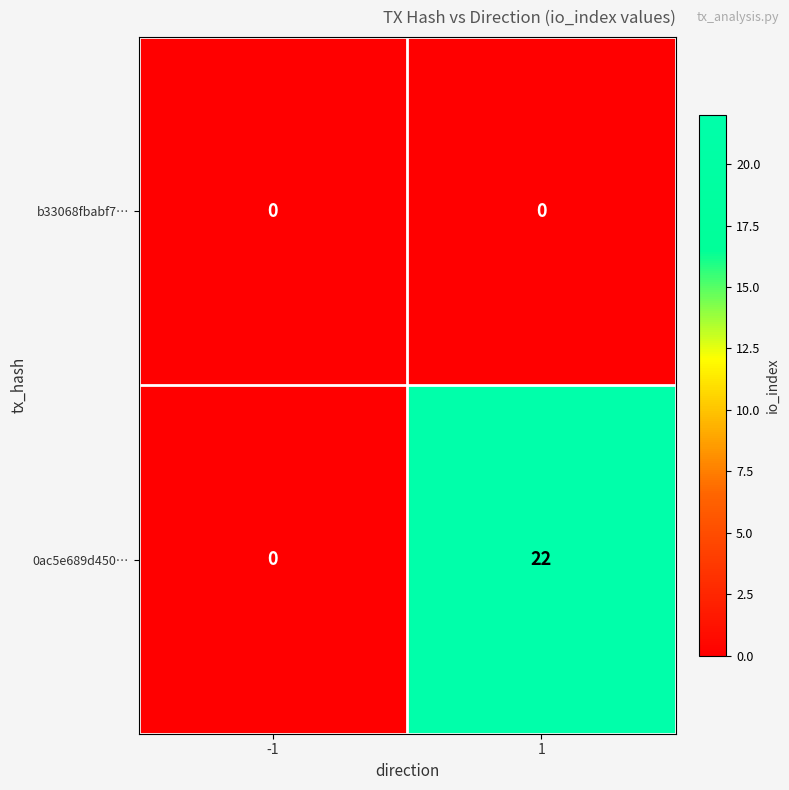

The value of 0ac5e689d450… at 1 is 32. True or false?

False